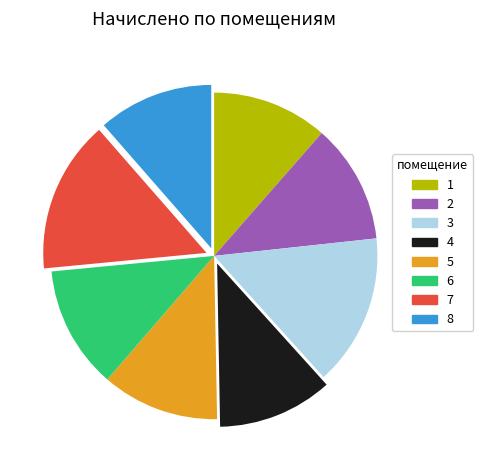

Is the sum of 3 and 7 greater than half?

No